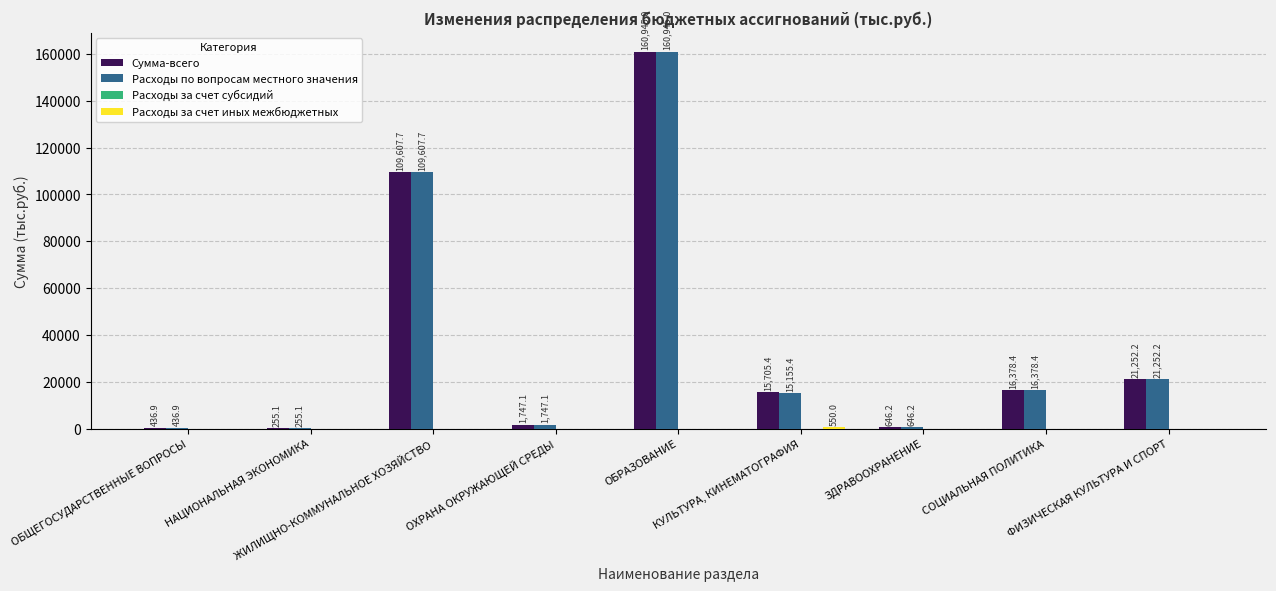

At which category is the sum across all series the highest?

ОБРАЗОВАНИЕ